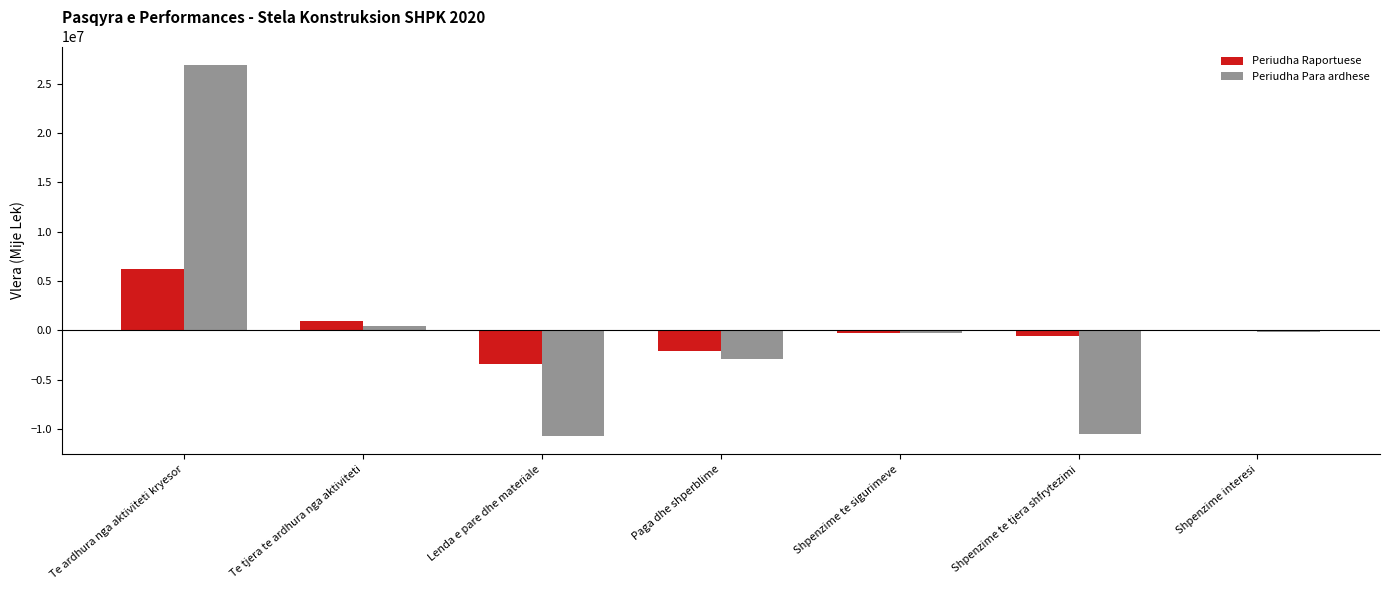

Does the chart contain stacked bars?

No